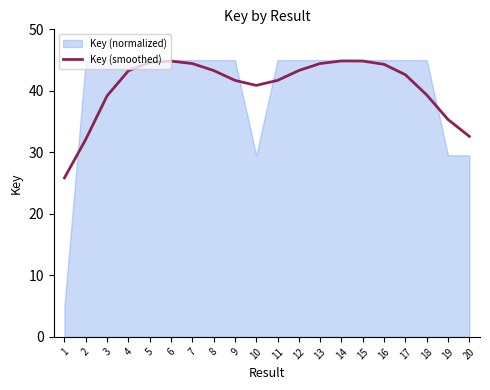

True or false: the data shows 18.9 at 12.

False